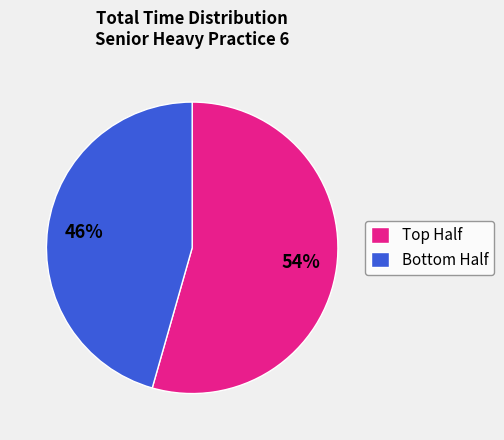

Rank the categories by value from lowest to highest.

Bottom Half, Top Half